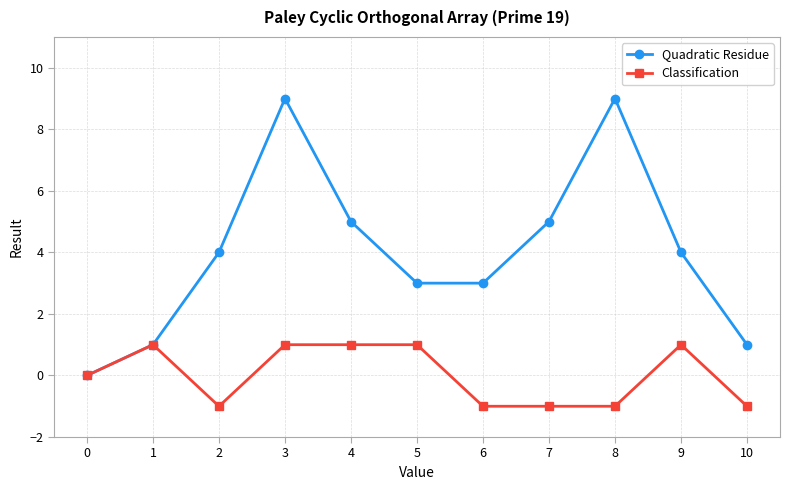

Reading left to right, what are all the values shown in this chart?

Quadratic Residue: 0=0	1=1	2=4	3=9	4=5	5=3	6=3	7=5	8=9	9=4	10=1
Classification: 0=0	1=1	2=-1	3=1	4=1	5=1	6=-1	7=-1	8=-1	9=1	10=-1